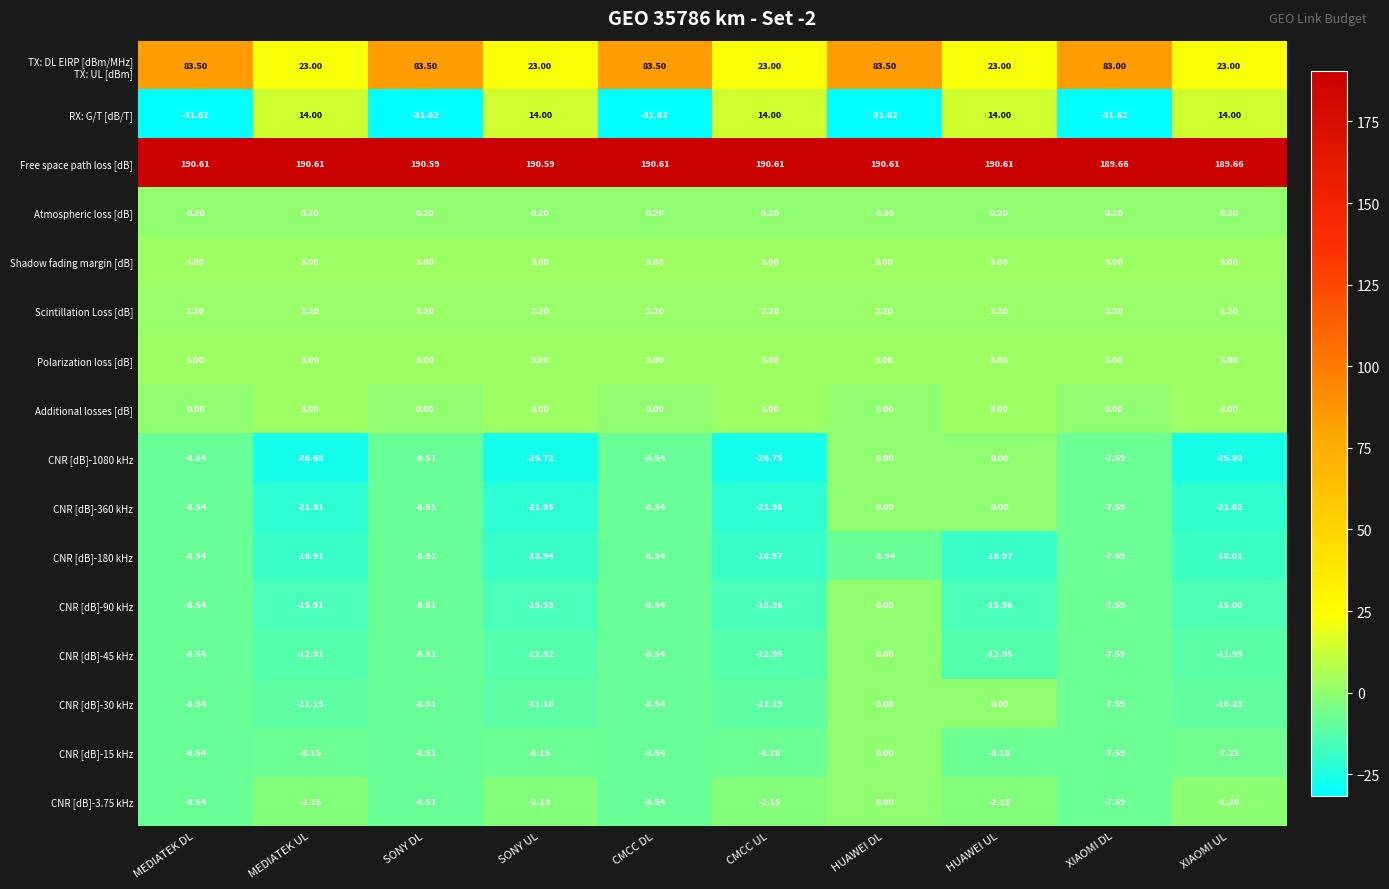

At which category is the sum across all series the highest?

HUAWEI DL